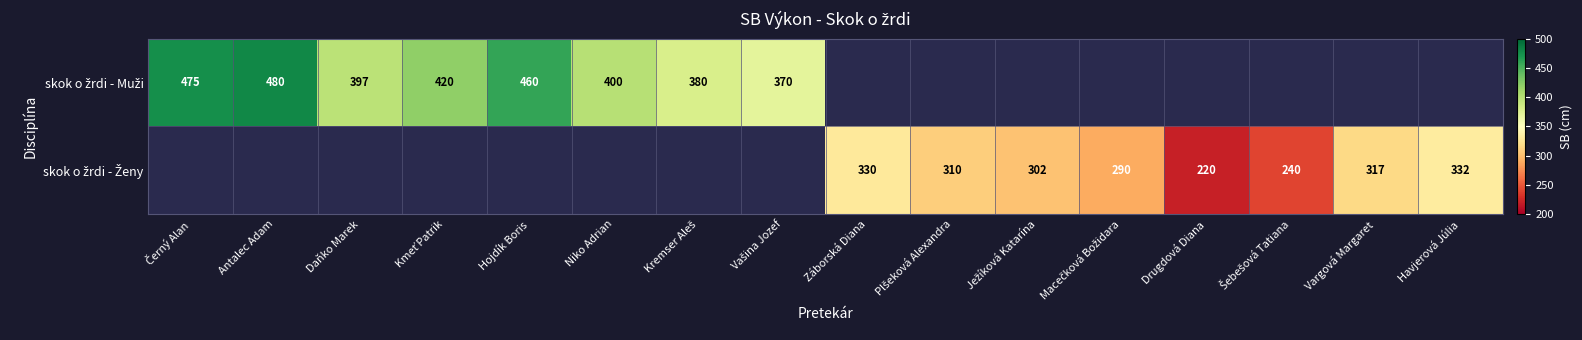

What is the minimum value shown in the chart?

220.0